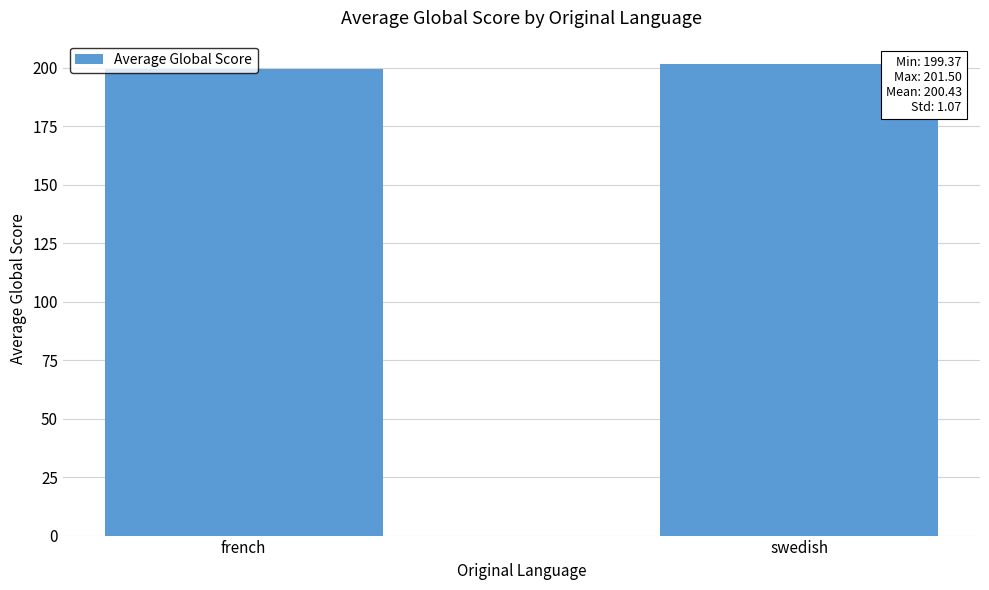

What is the minimum value shown in the chart?

199.4